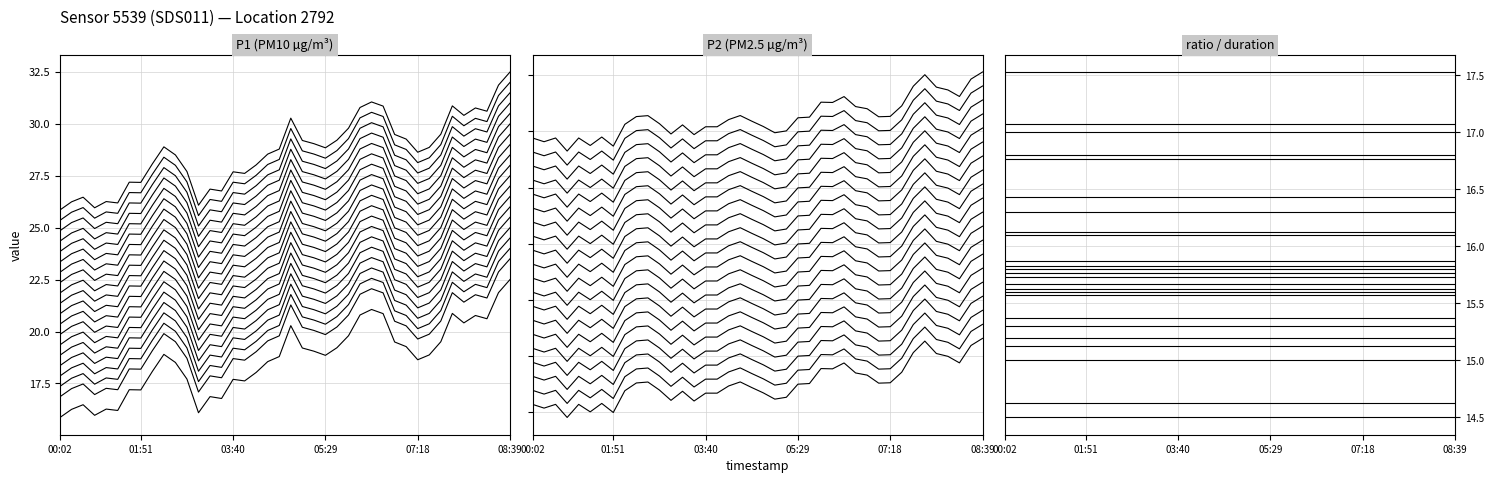

What is the spread (max minus min) of values at 7?

7.5